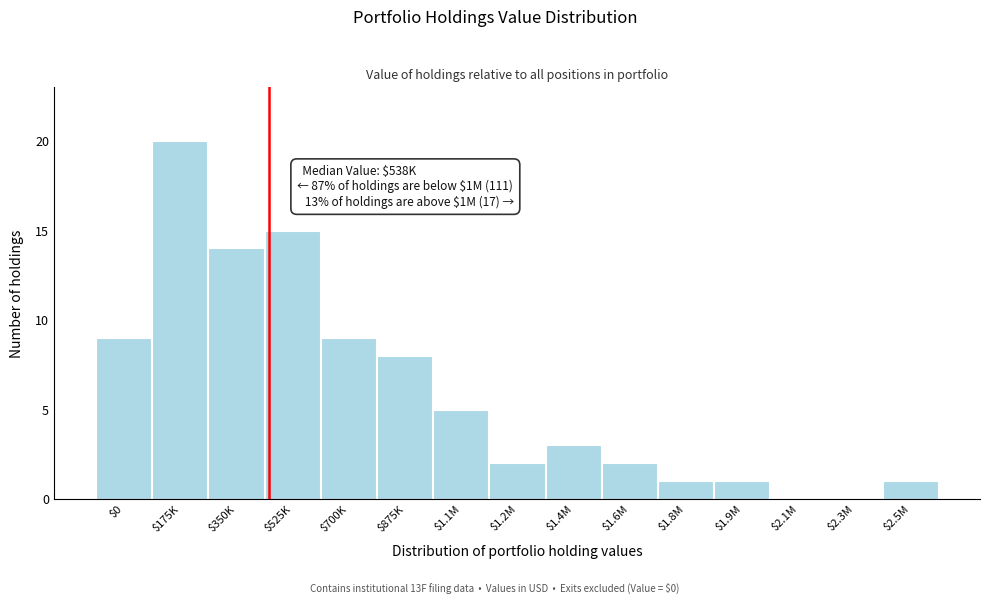

Which category has the highest value across all series?

$175K